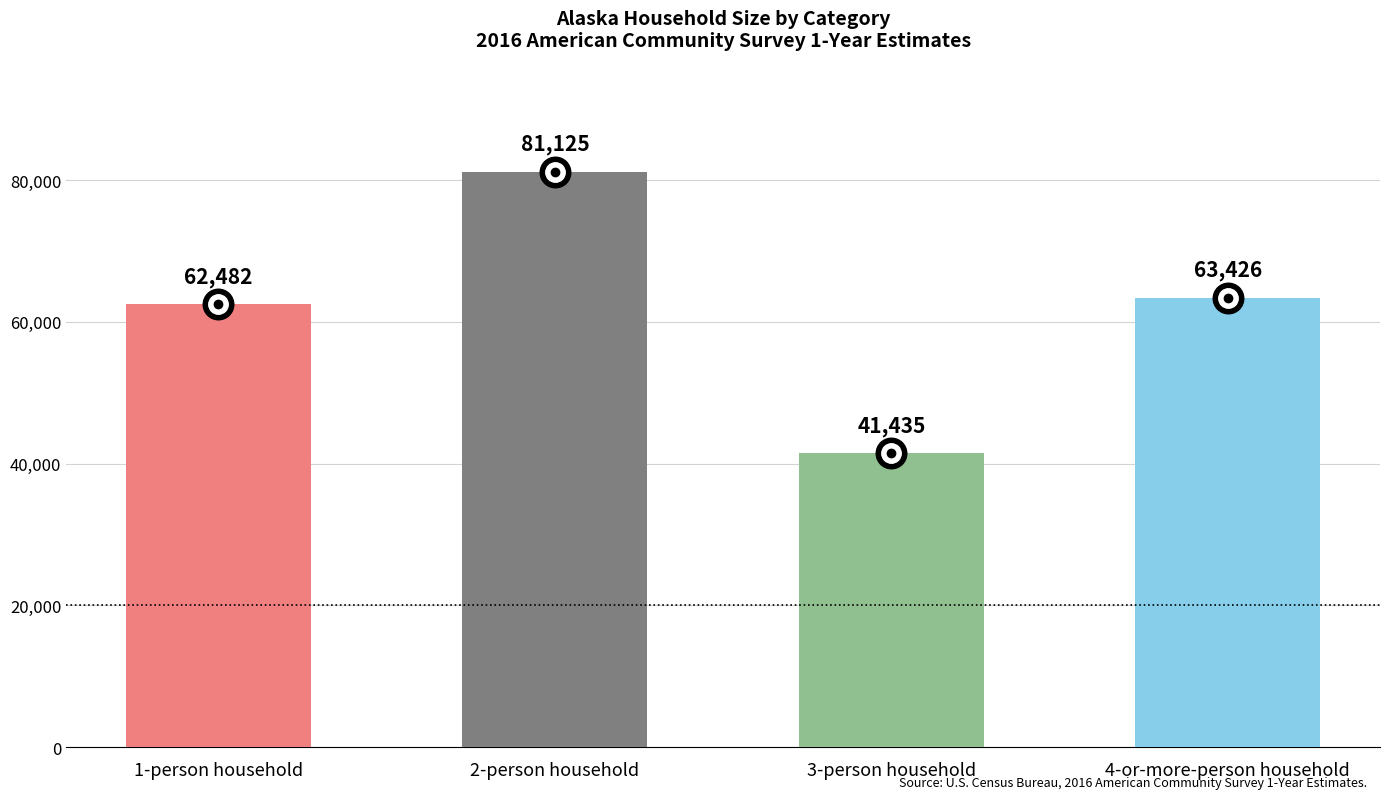

How many categories are shown in the chart?

4